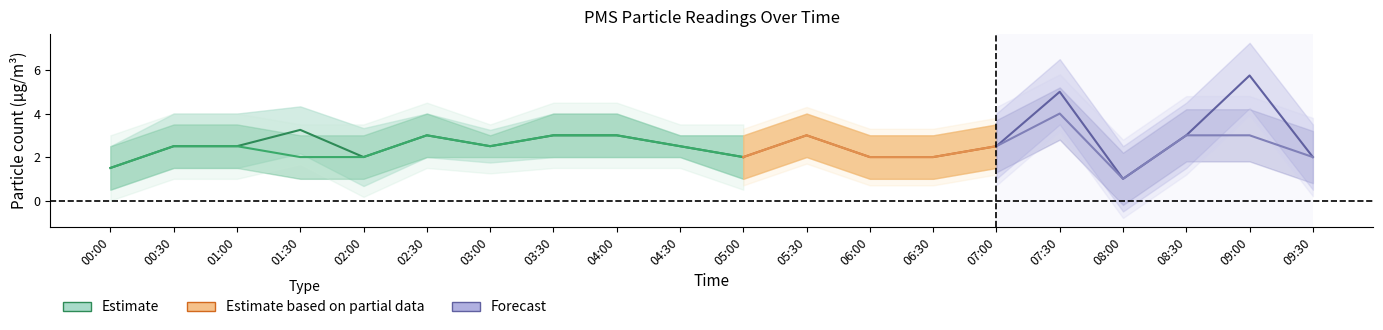

Read the PMS_P2_hi value at 03:30.

4.0